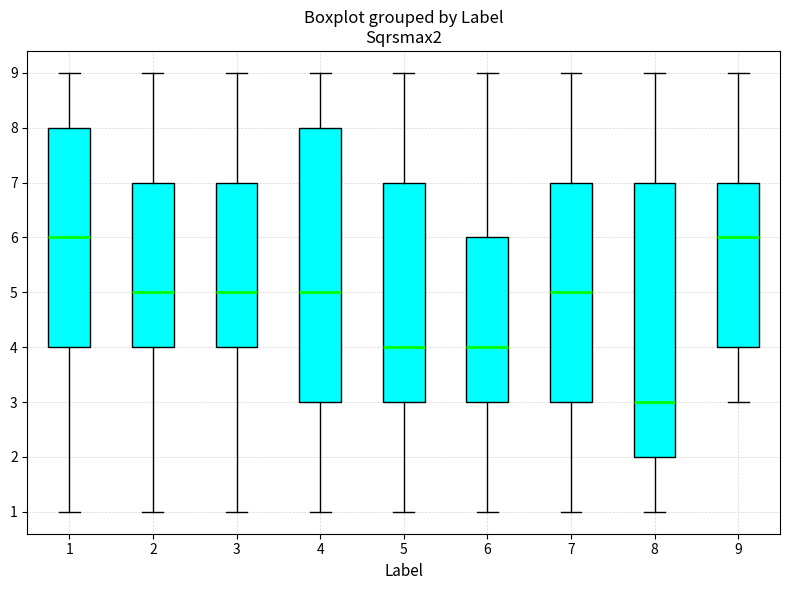

Where does the upper whisker of the box at x = 2 end on the y-axis? The values are not printed on the chart, so give them approximately, as read against the axis.

9